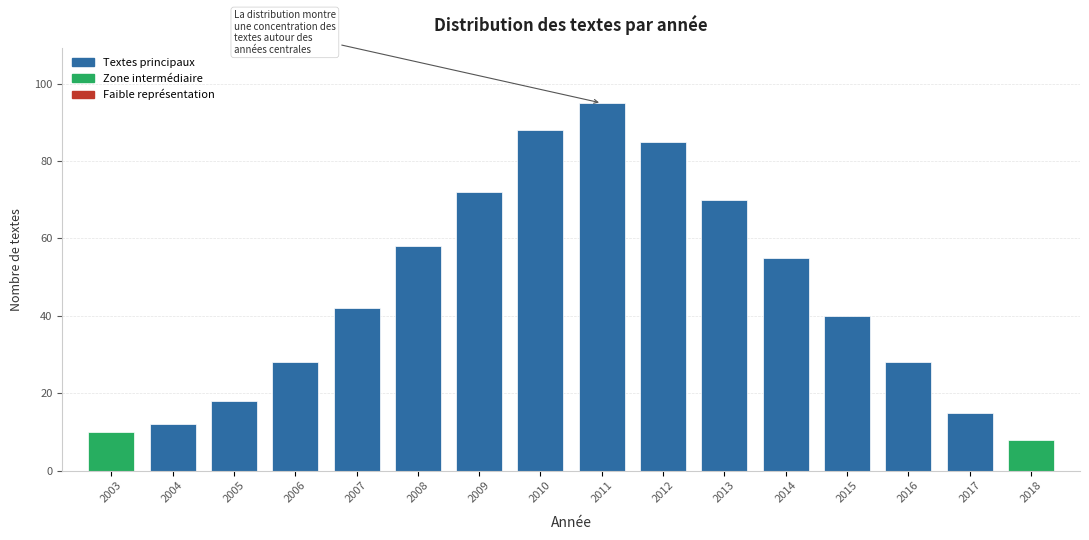

Reading left to right, extract all data points from this chart.

10	12	18	28	42	58	72	88	95	85	70	55	40	28	15	8